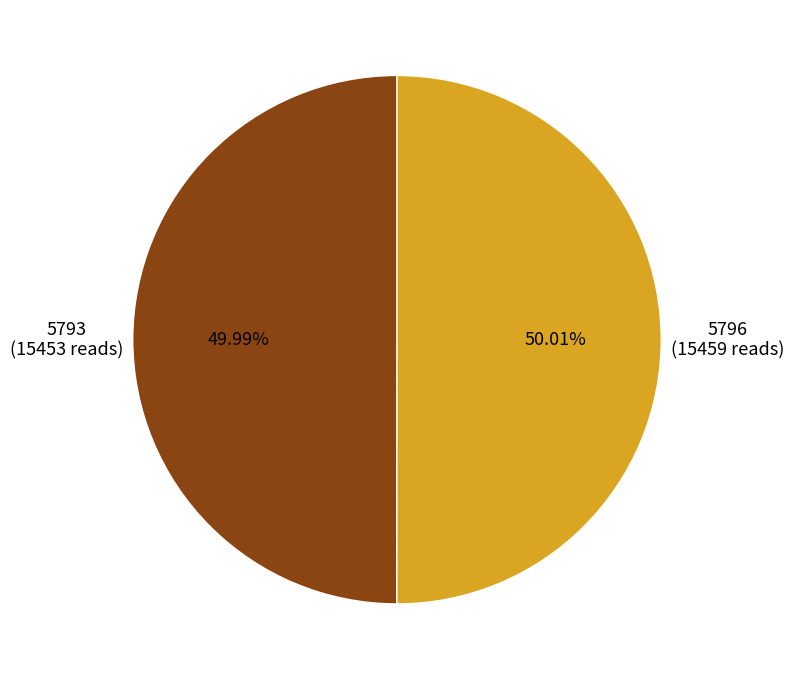

Is there any slice that represents more than half of the pie?

Yes